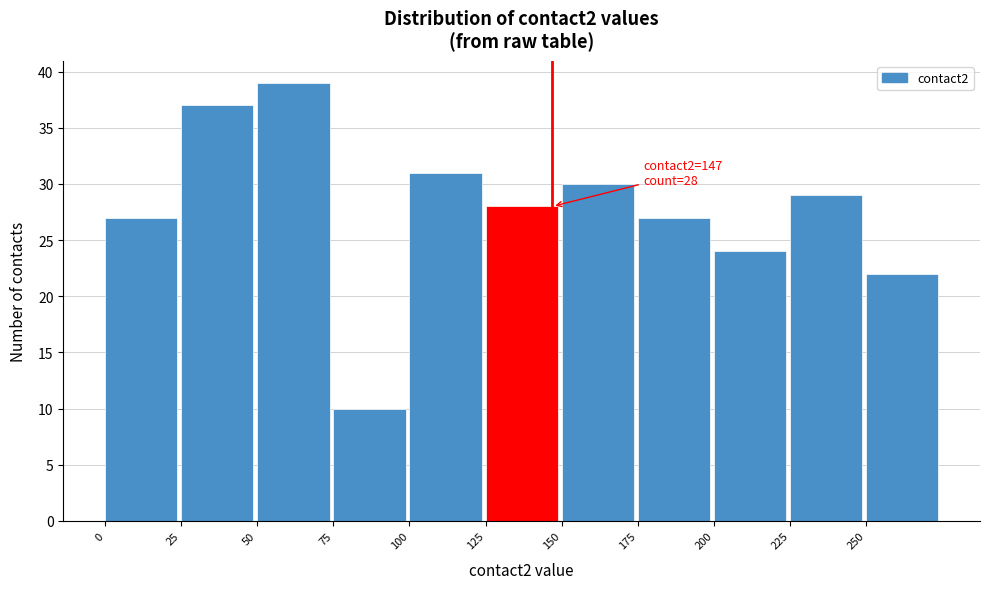

Which range on the x-axis has the tallest bar?

50 to 75